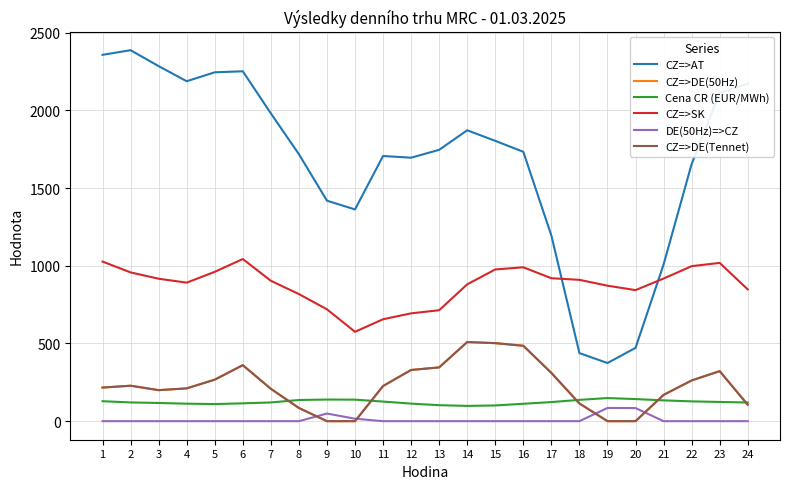

The value of DE(50Hz)=>CZ at 15 is 0.0. True or false?

True